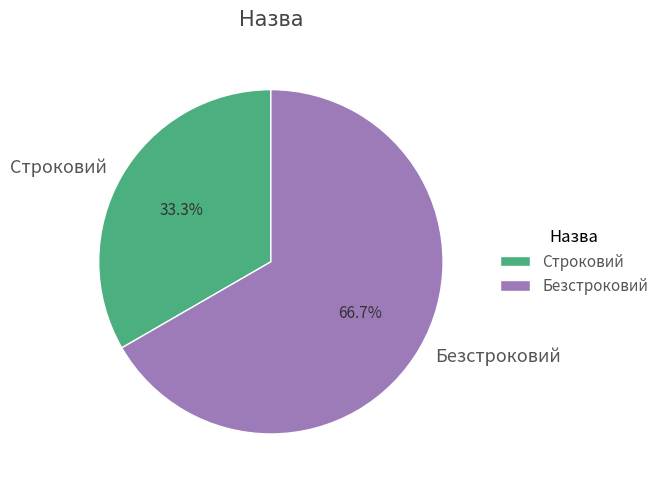

What is the ratio of the value at Безстроковий to the value at Строковий?

2.0